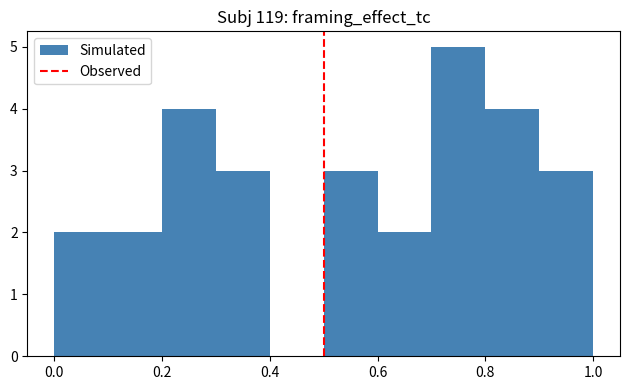

Reading left to right, list every bar in this chart as the range it spans on the x-axis followed by its height. The values are not printed on the chart, so give them approximately, as read against the axis.

0.0 to 0.1: 2
0.1 to 0.2: 2
0.2 to 0.3: 4
0.3 to 0.4: 3
0.4 to 0.5: 0
0.5 to 0.6: 3
0.6 to 0.7: 2
0.7 to 0.8: 5
0.8 to 0.9: 4
0.9 to 1.0: 3